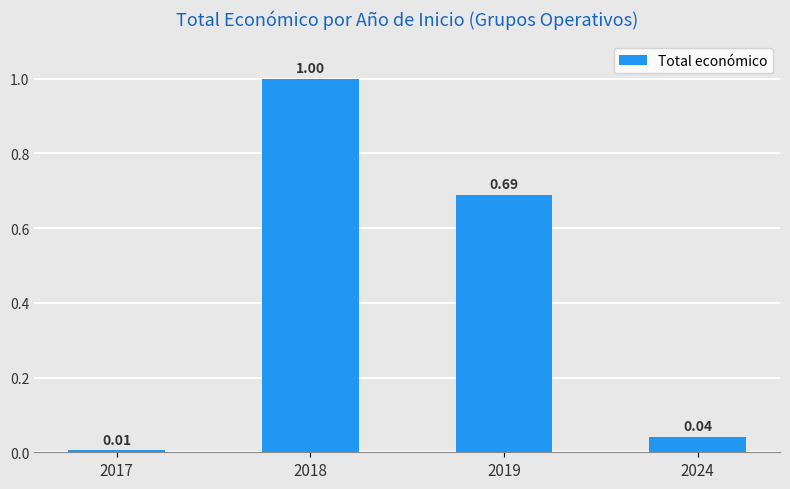

How many bars are there in total?

4